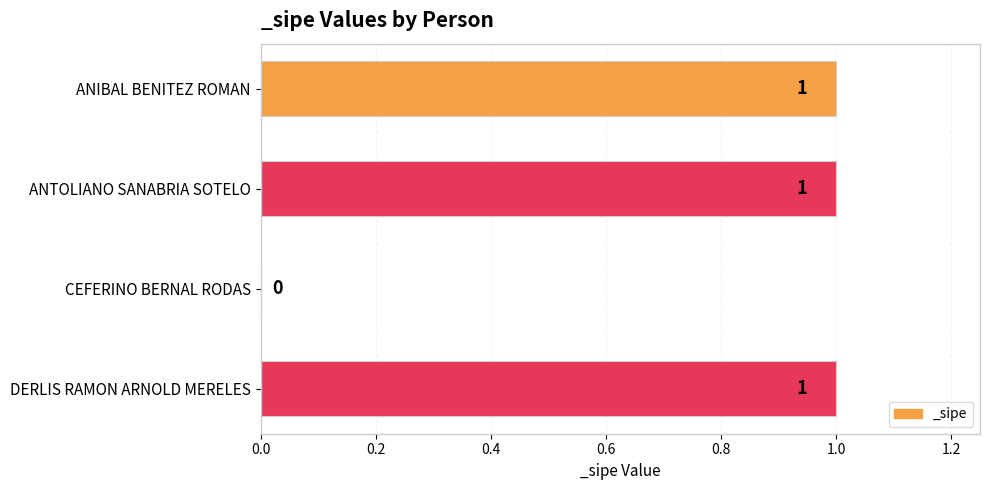

What is the ratio of the value at ANIBAL BENITEZ ROMAN to the value at ANTOLIANO SANABRIA SOTELO?

1.0